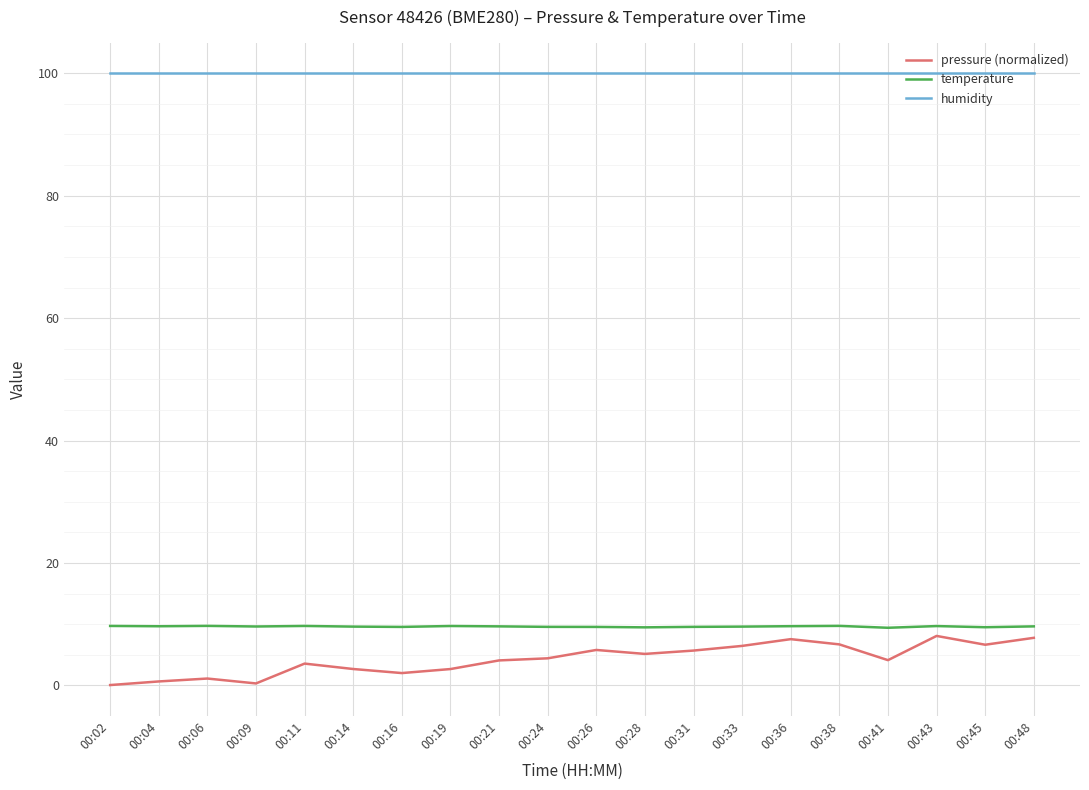

What is the maximum value for temperature?

9.7